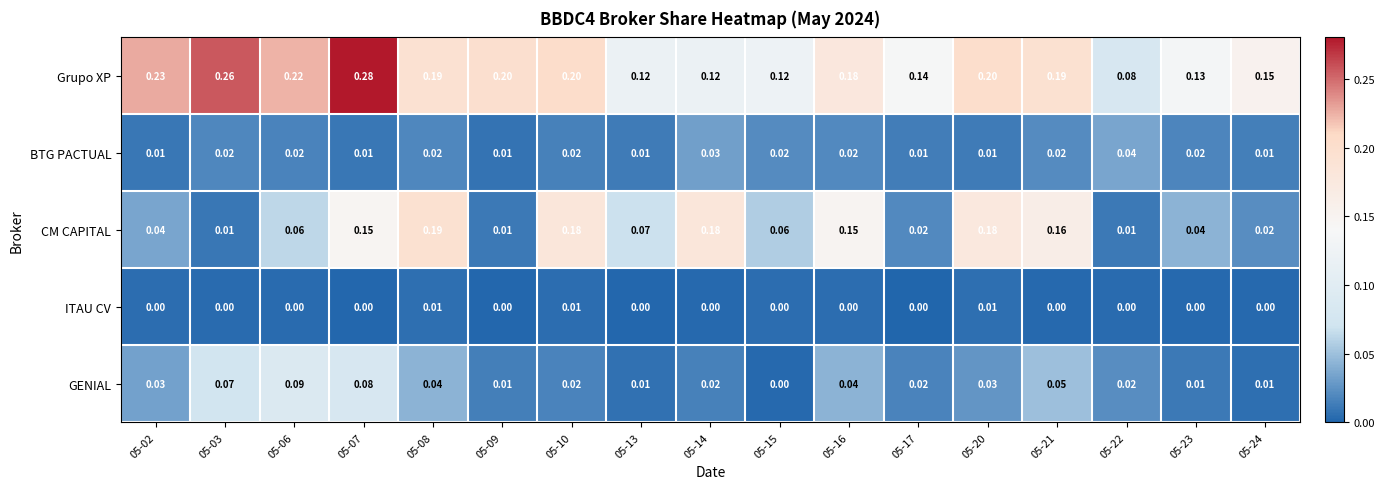

Between 05-08 and 05-17, which series saw the biggest shift?

CM CAPITAL